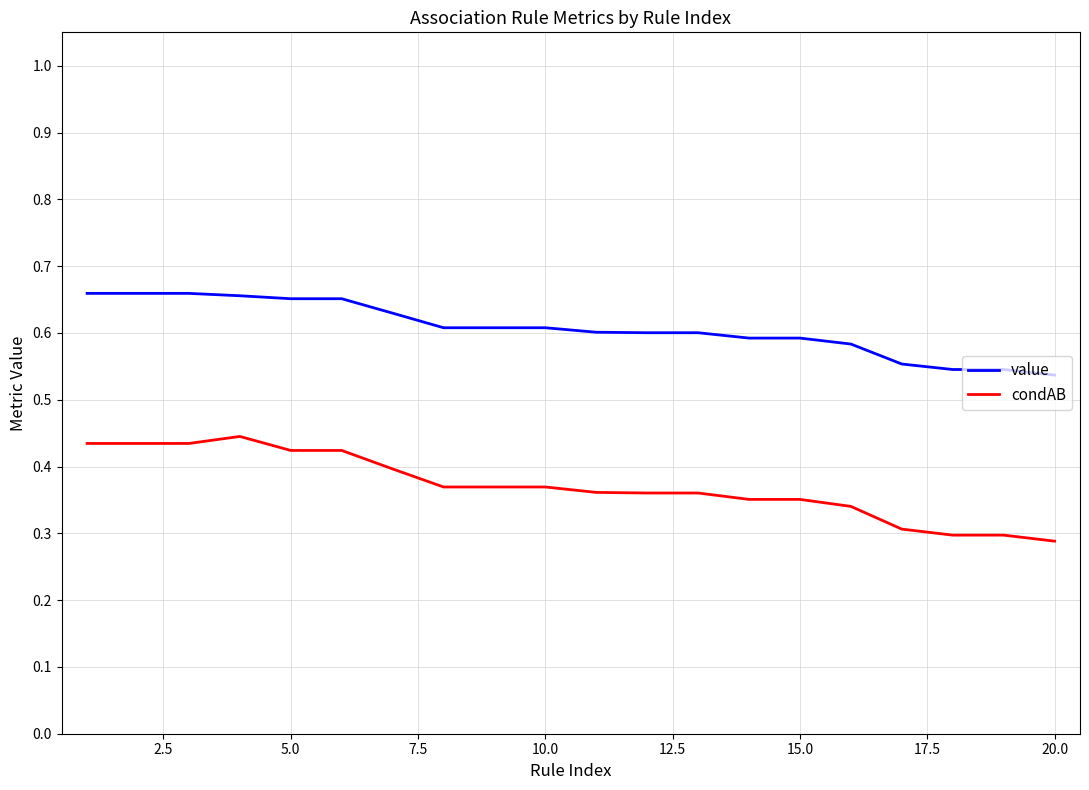

Which series has the largest total across all categories?

value